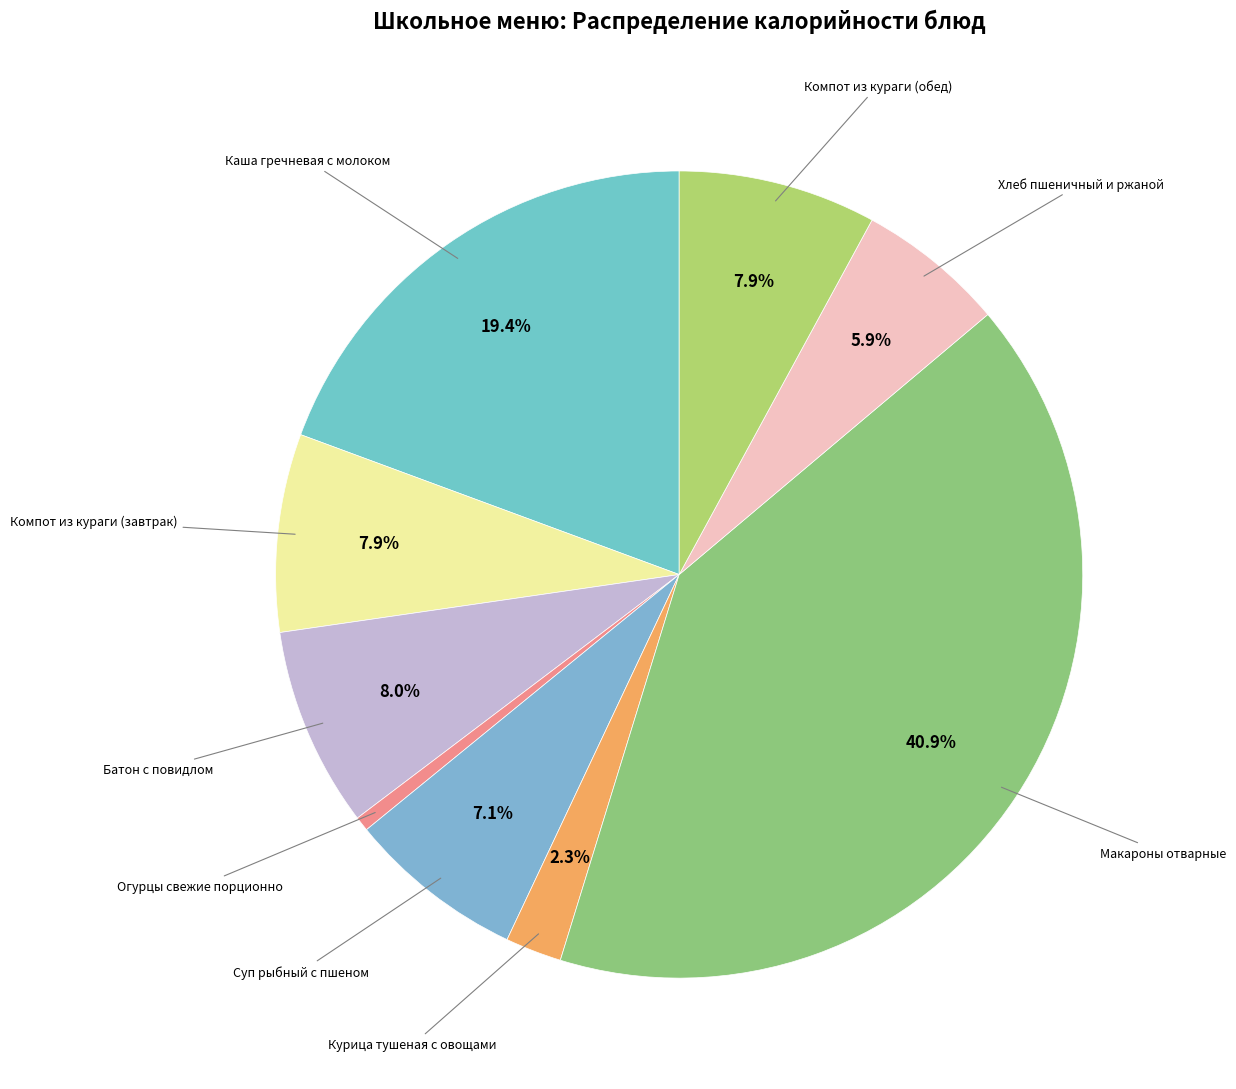

True or false: Каша гречневая с молоком accounts for 19% of the total.

True